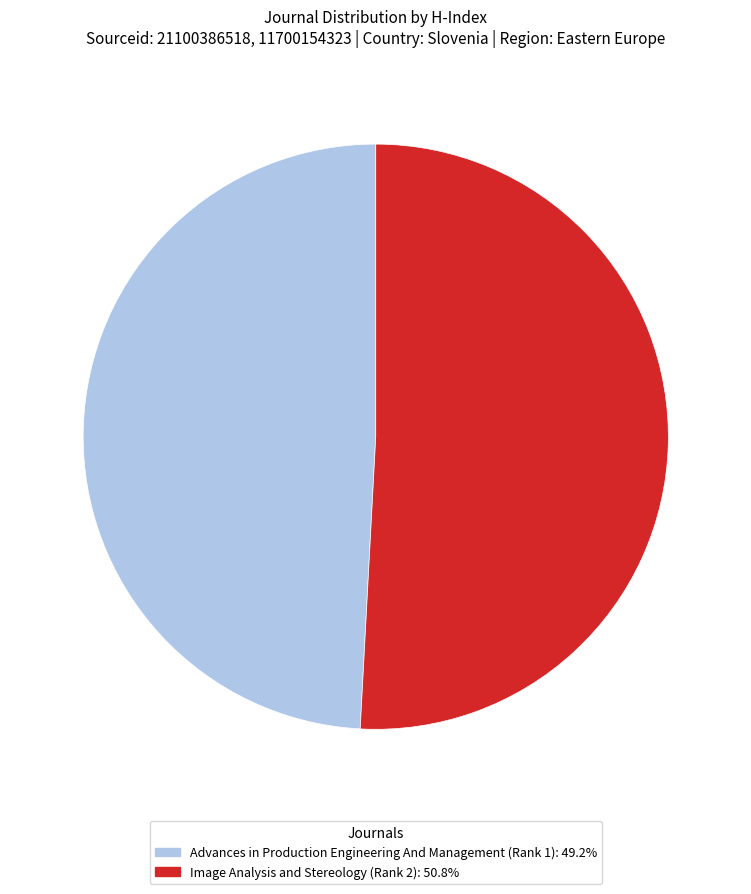

The Advances in Production Engineering And Management (Rank 1) slice represents 49% of the pie. True or false?

True